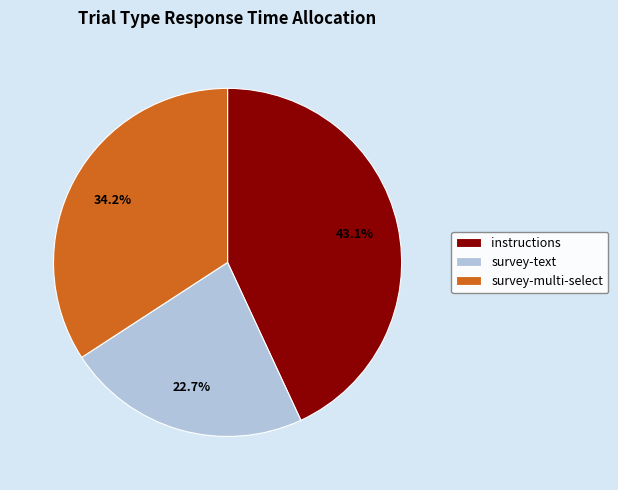

Is instructions the majority of the pie?

No